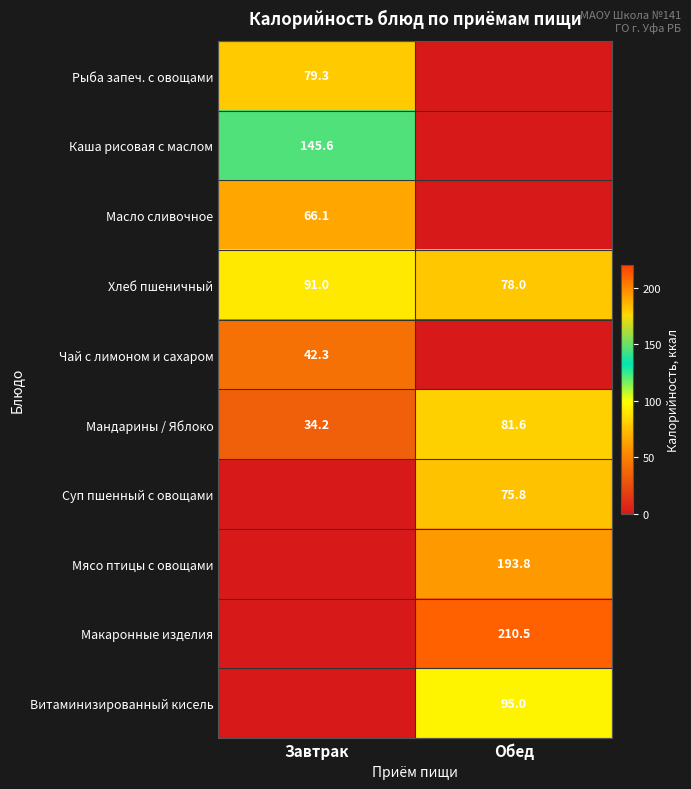

True or false: Хлеб пшеничный has a value of 78.0 at Обед.

True